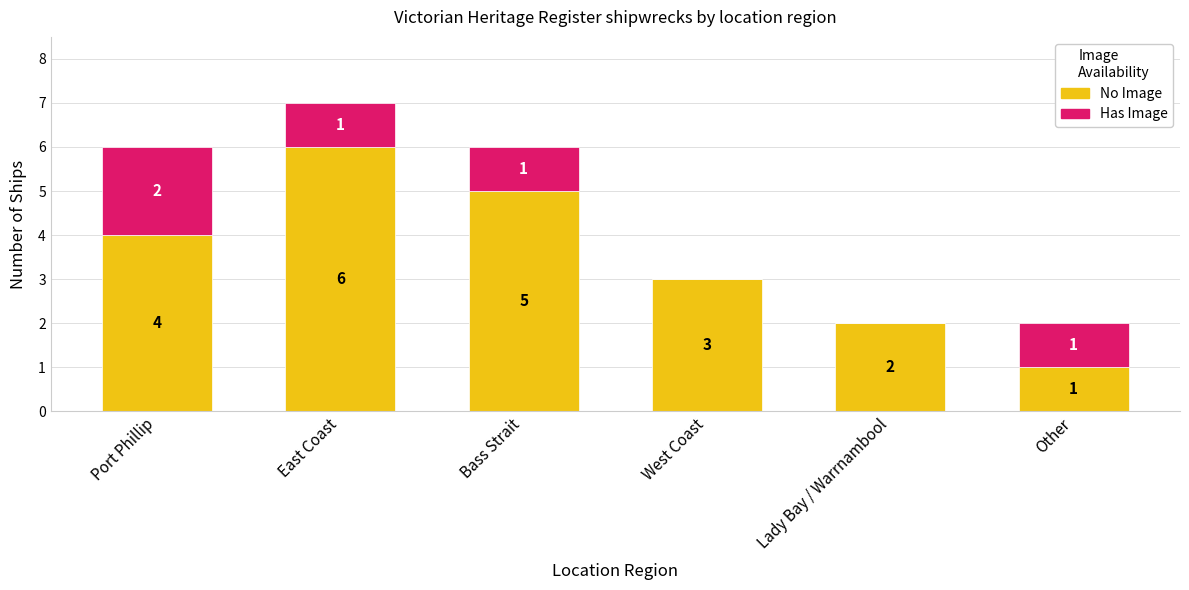

What are all the series names shown in the legend?

No Image, Has Image